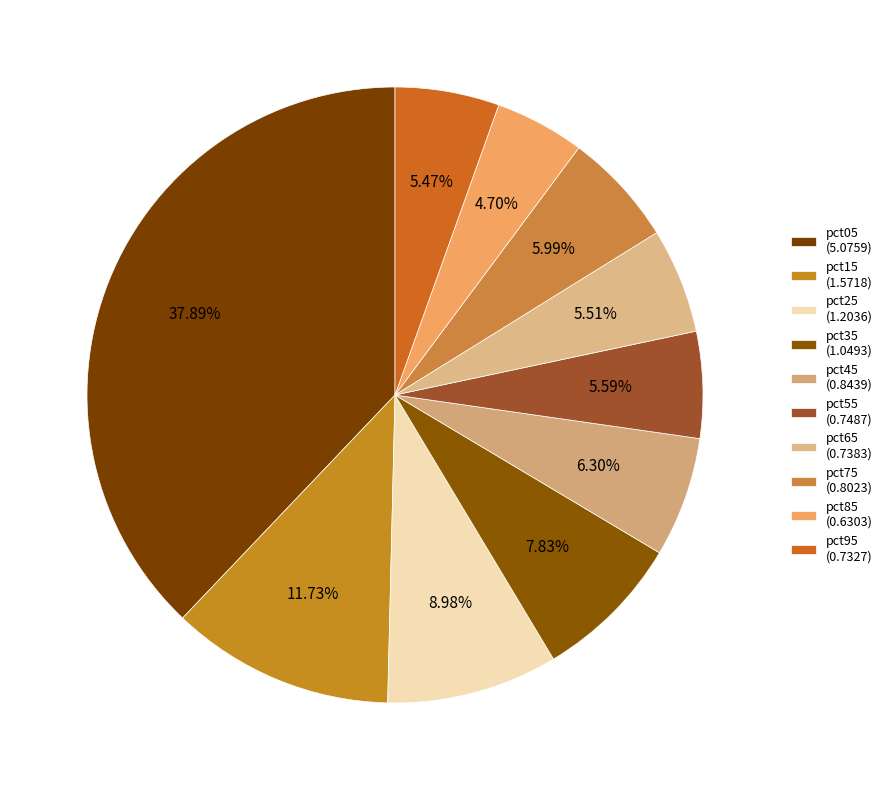

Does pct55 account for over 50% of the chart?

No